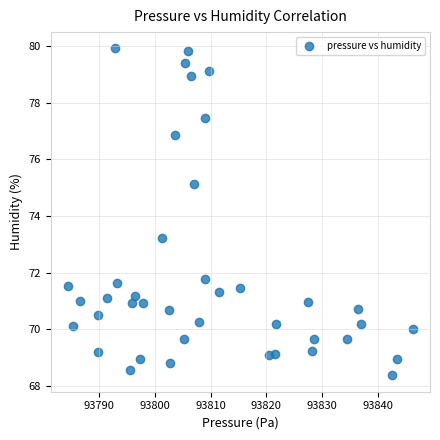

What is the range of X values (max minus min)?

61.9